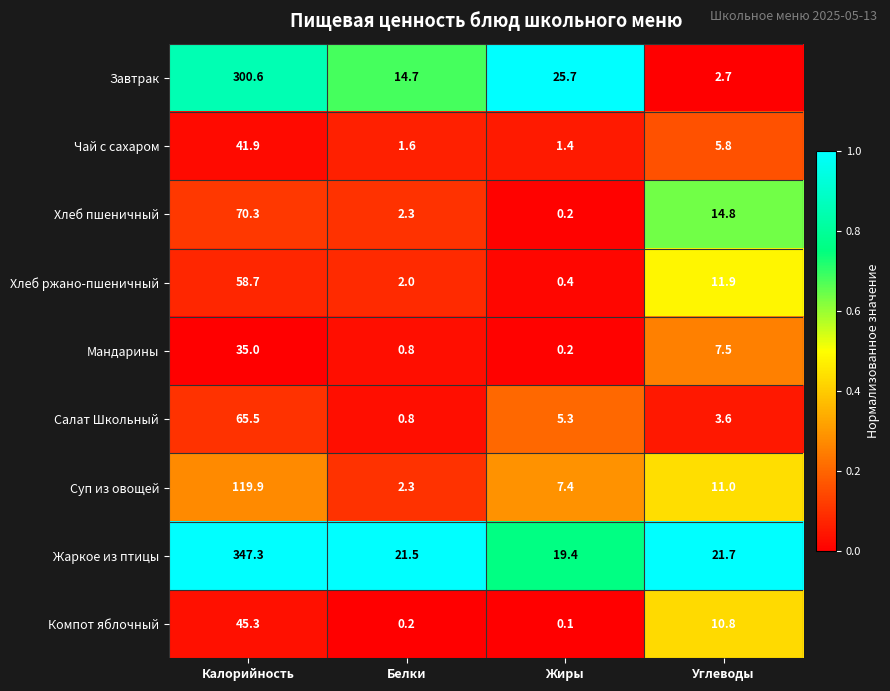

At which category is the sum across all series the highest?

Калорийность